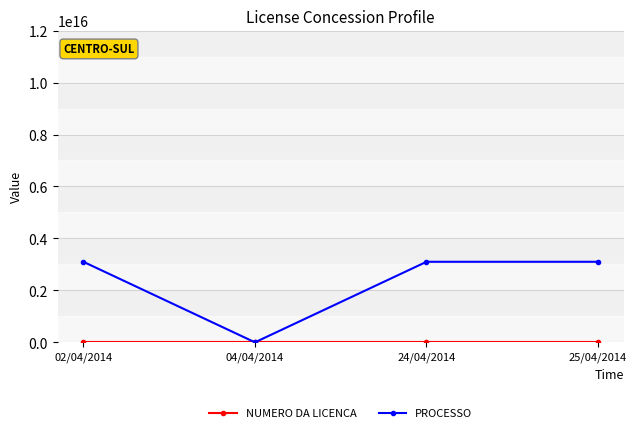

How many interior local valleys does the PROCESSO series have?

1